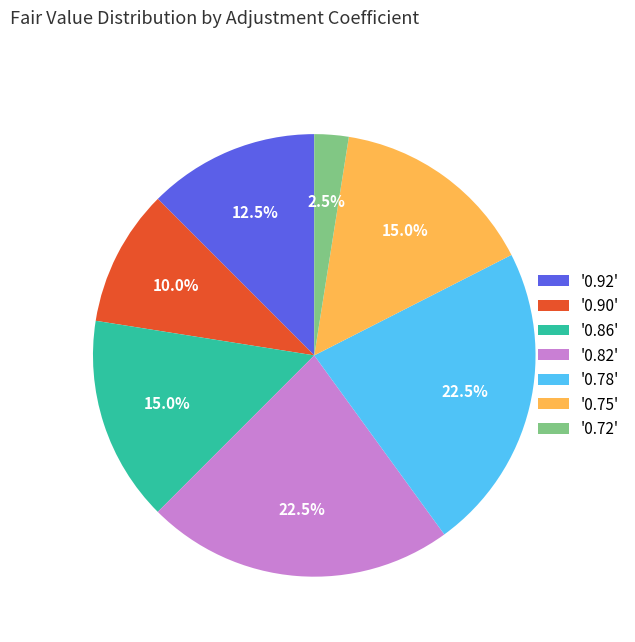

How many slices are in this pie chart?

7